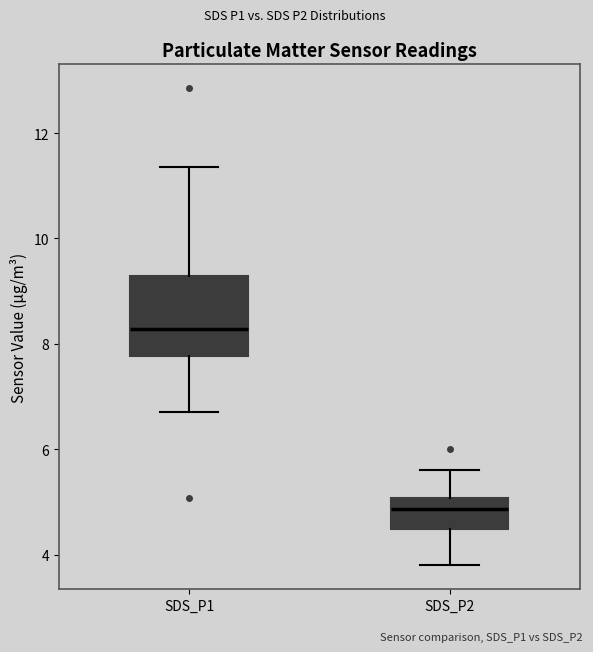

Where does the upper whisker of the box for SDS_P2 end on the y-axis? The values are not printed on the chart, so give them approximately, as read against the axis.

5.6